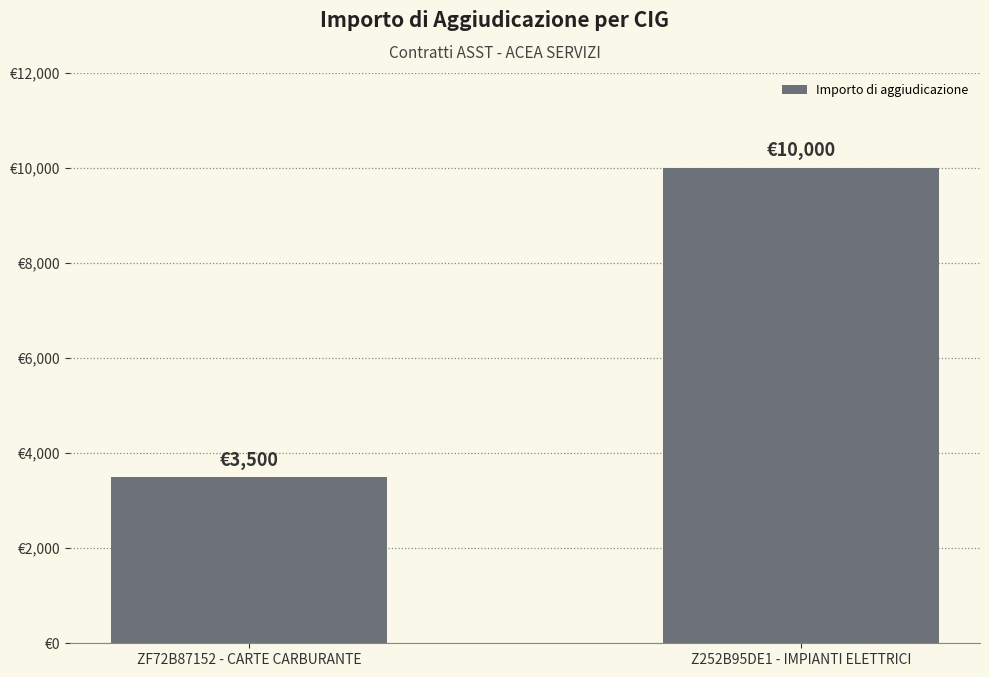

Does the chart contain any negative values?

No